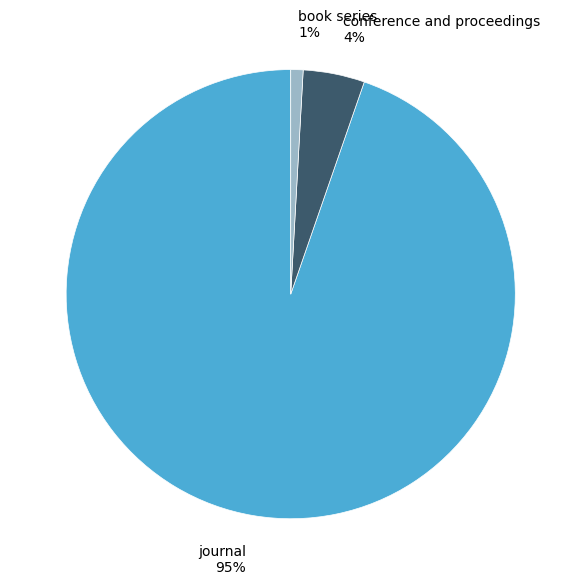

To the nearest percent, what is the difference between the largest and smallest slice percentages?

94%